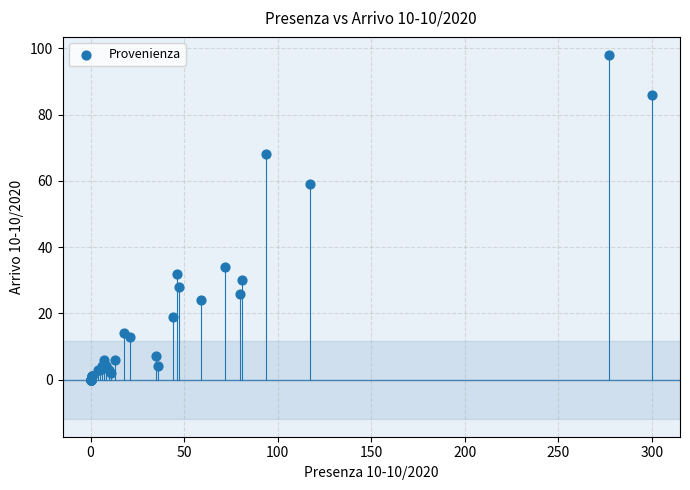

What Y value in the scatter plot is closest to 49?

59